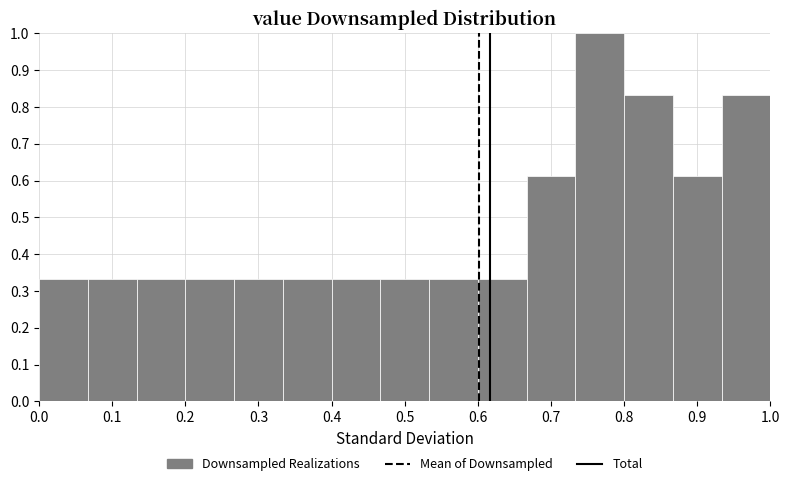

What is the height of the bar covering 0.93 to 1.00 on the x-axis? Neither the bar edges nor the heights are printed on the chart, so give them approximately, as read against the axes.

0.83